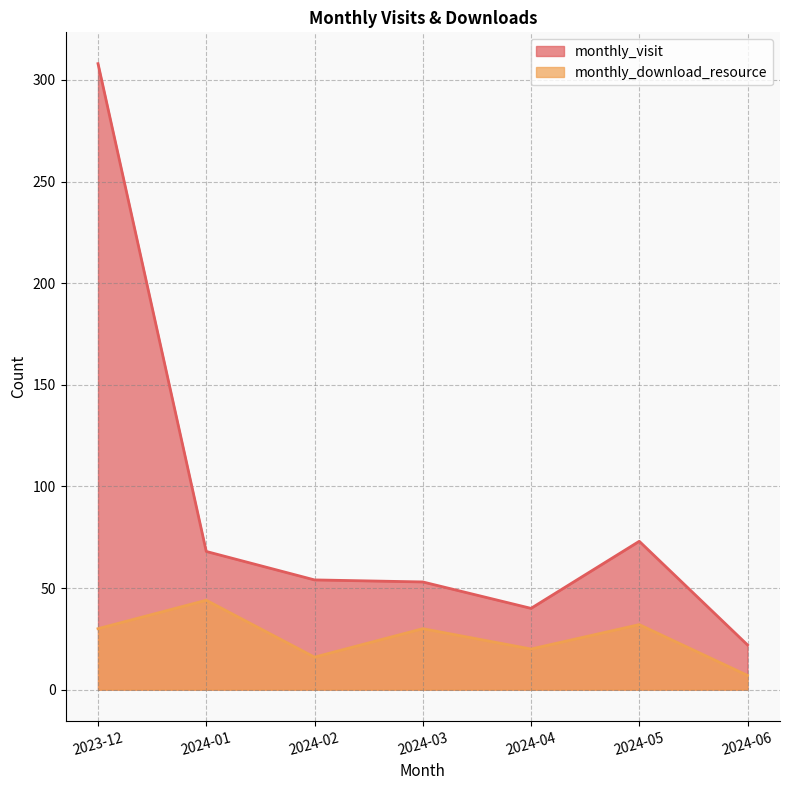

What is the sum of the monthly_download_resource values at 2023-12 and 2024-01?

74